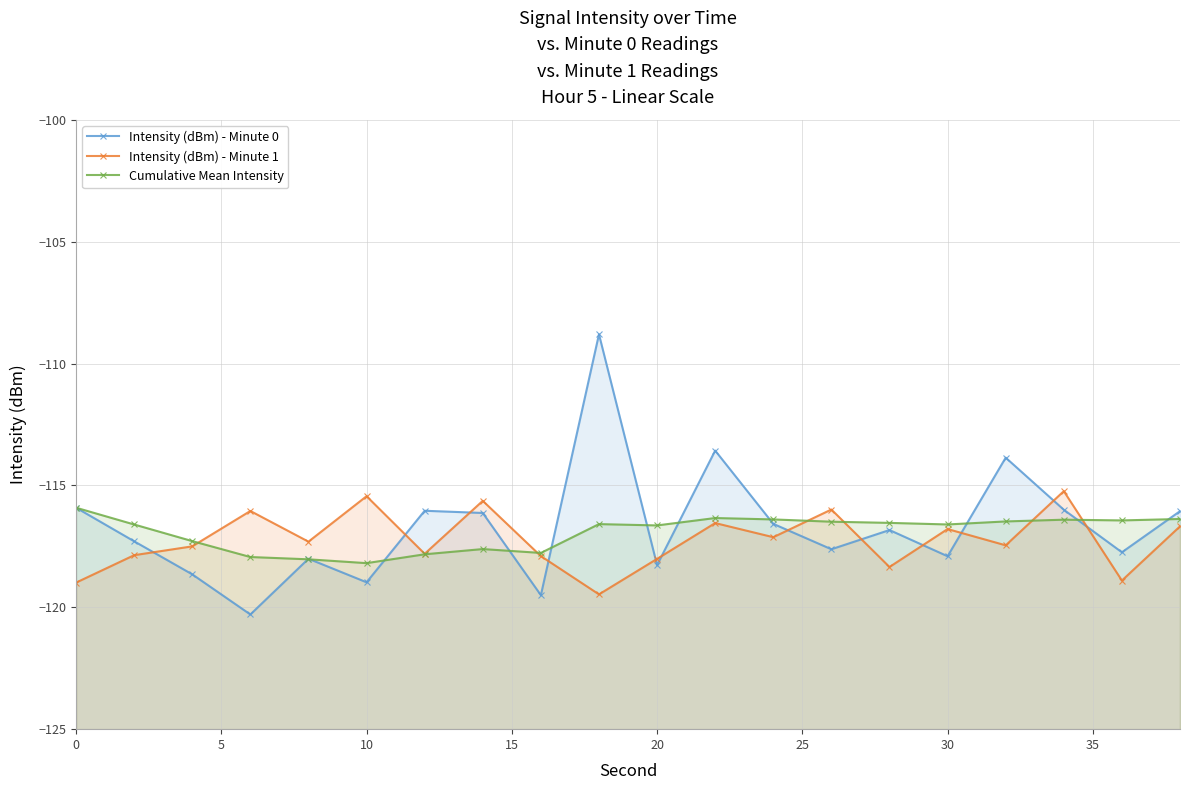

True or false: Intensity (dBm) - Minute 1 and Intensity (dBm) - Minute 0 intersect in this chart.

True